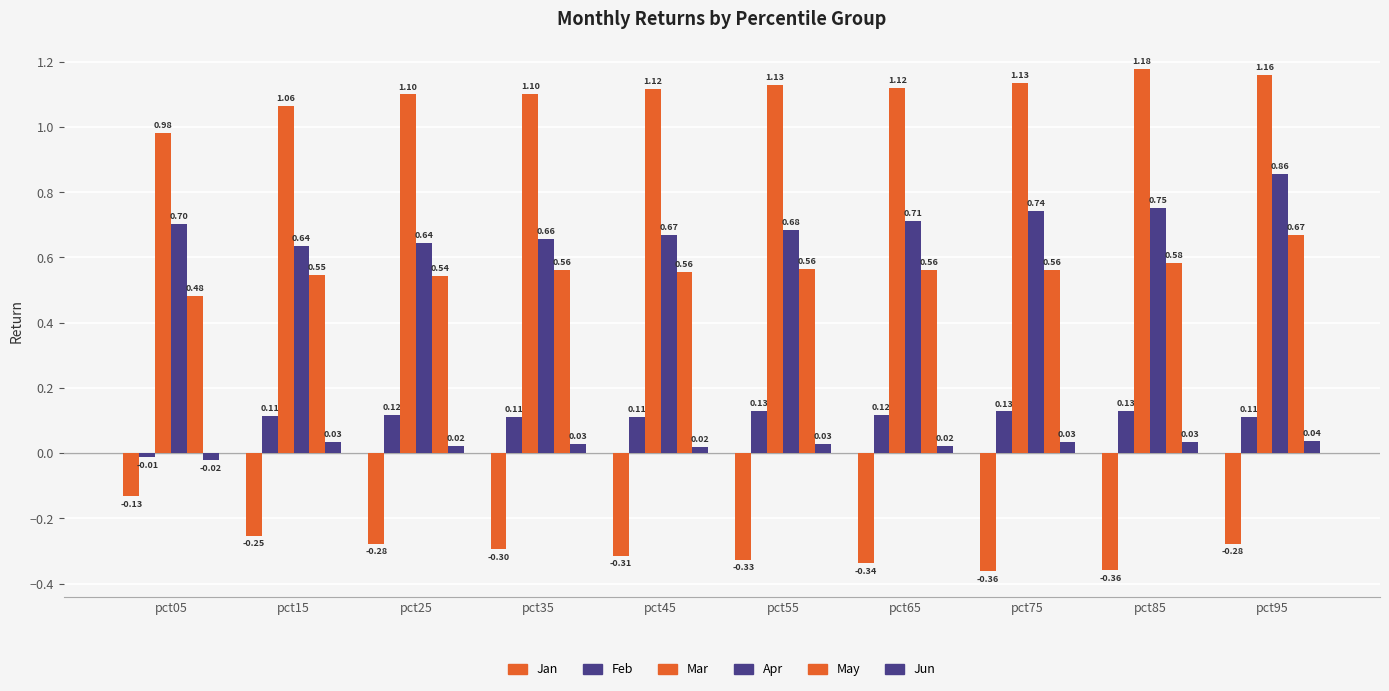

Which has a higher value, pct15 or pct45?

pct15